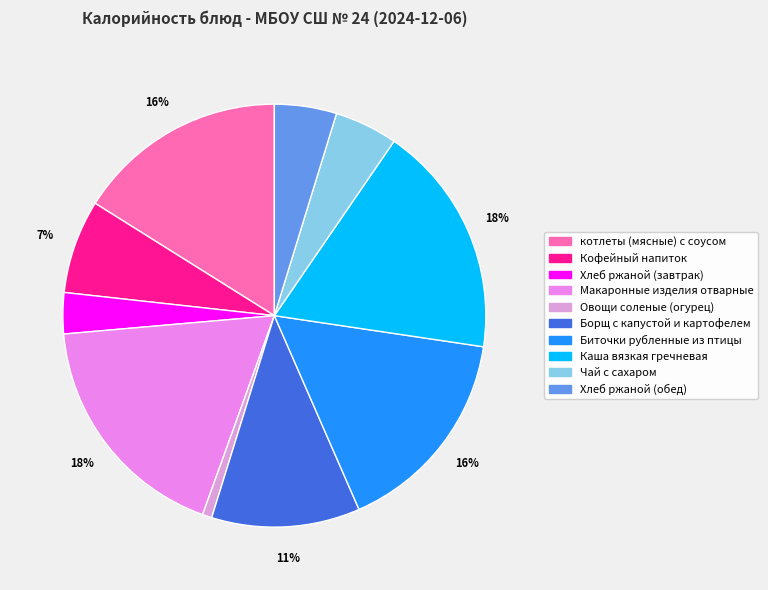

What percentage is the котлеты (мясные) с соусом slice, to the nearest percent?

16%